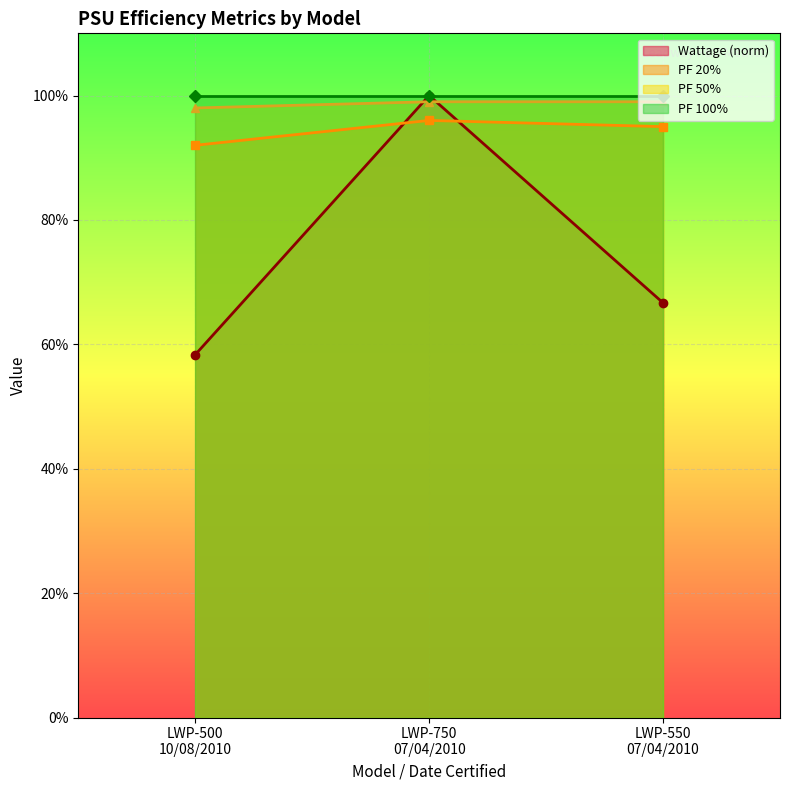

At which category does the chart reach its minimum across all series?

LWP-500
10/08/2010